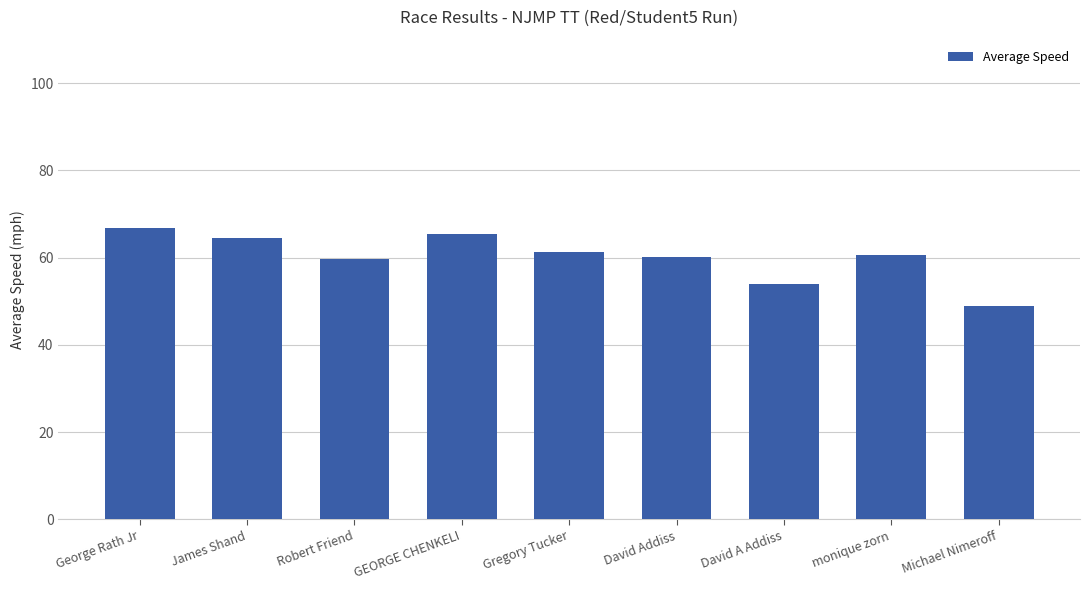

What is the value of the 4th bar from the left?

65.5